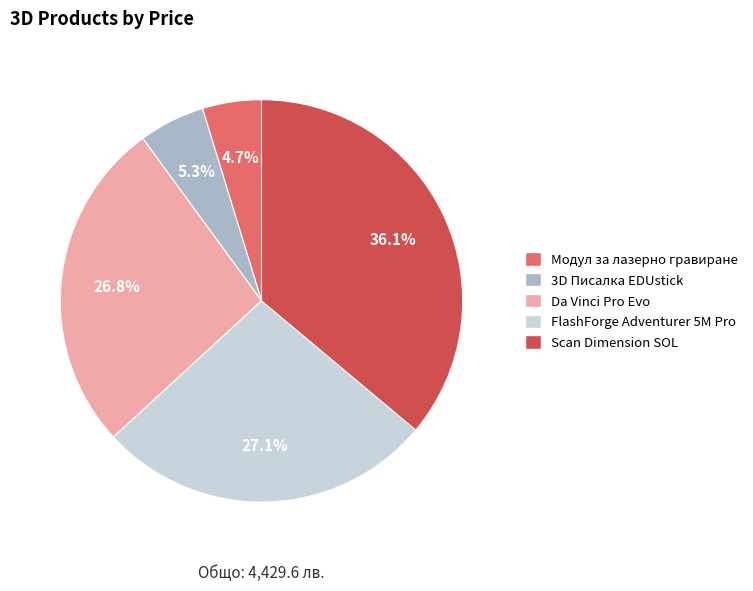

Which category has the biggest portion of the pie?

Scan Dimension SOL